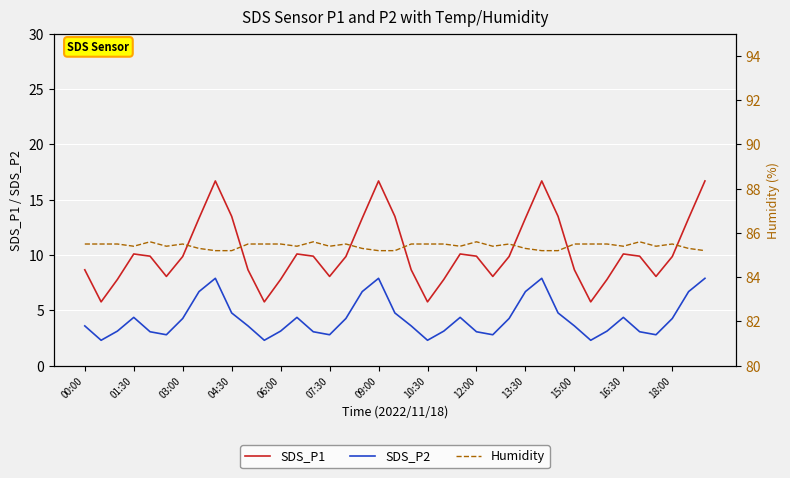

True or false: SDS_P1 and SDS_P2 intersect in this chart.

False